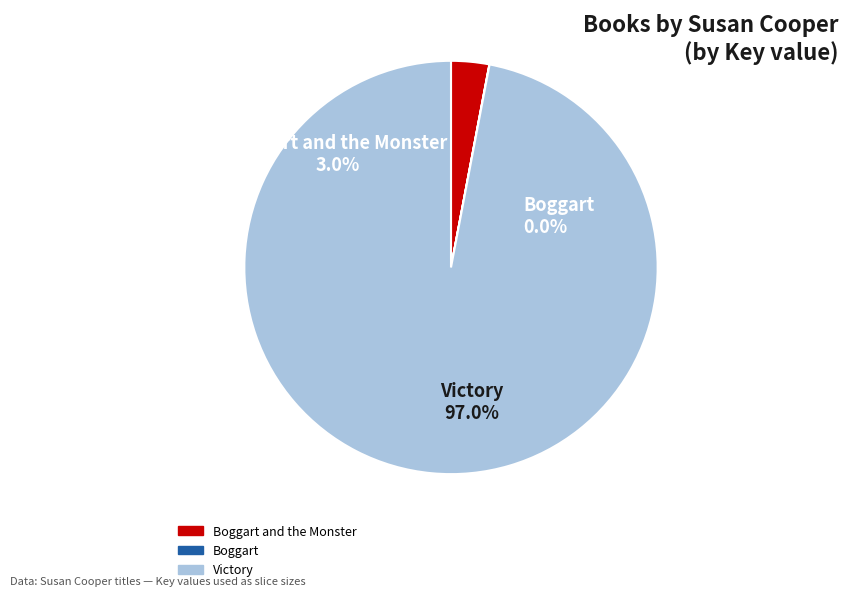

Count the number of slices in the pie.

3